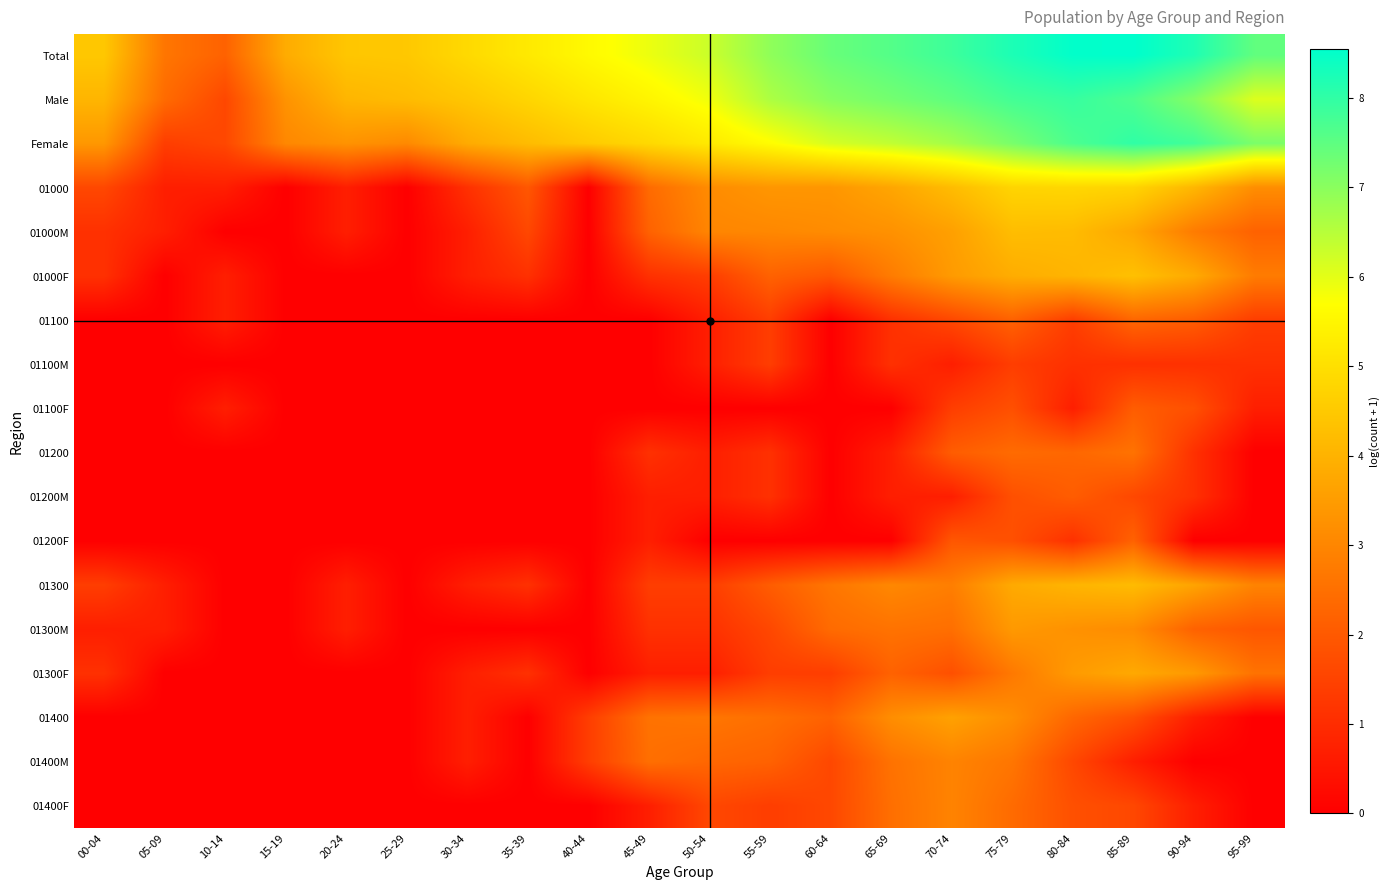

Rank the series at 40-44 from highest to lowest value.

Total, Male, Female, 01400, 01400M, 01000, 01000M, 01000F, 01100, 01100M, 01100F, 01200, 01200M, 01200F, 01300, 01300M, 01300F, 01400F